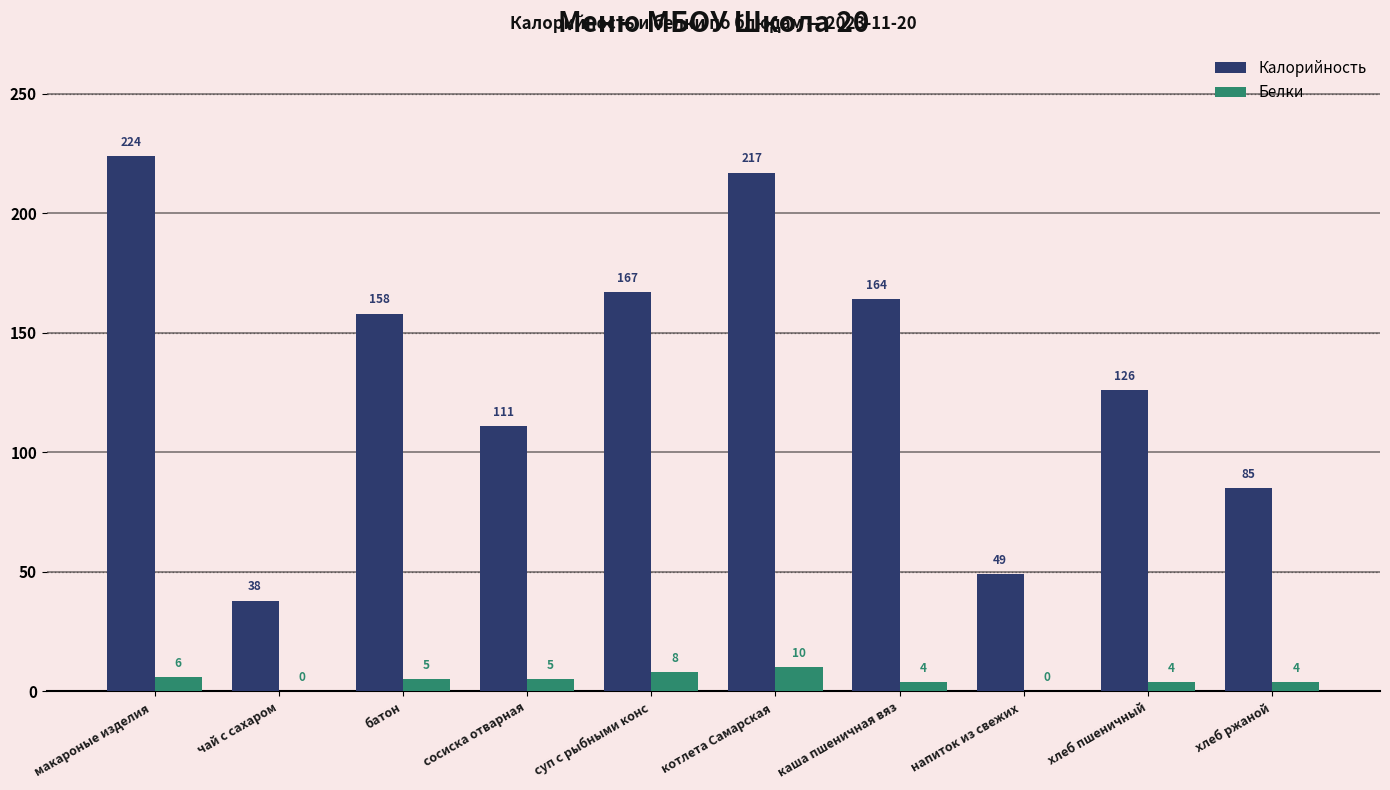

What is the sum of the Калорийность values at напиток из свежих  and хлеб ржаной?

134